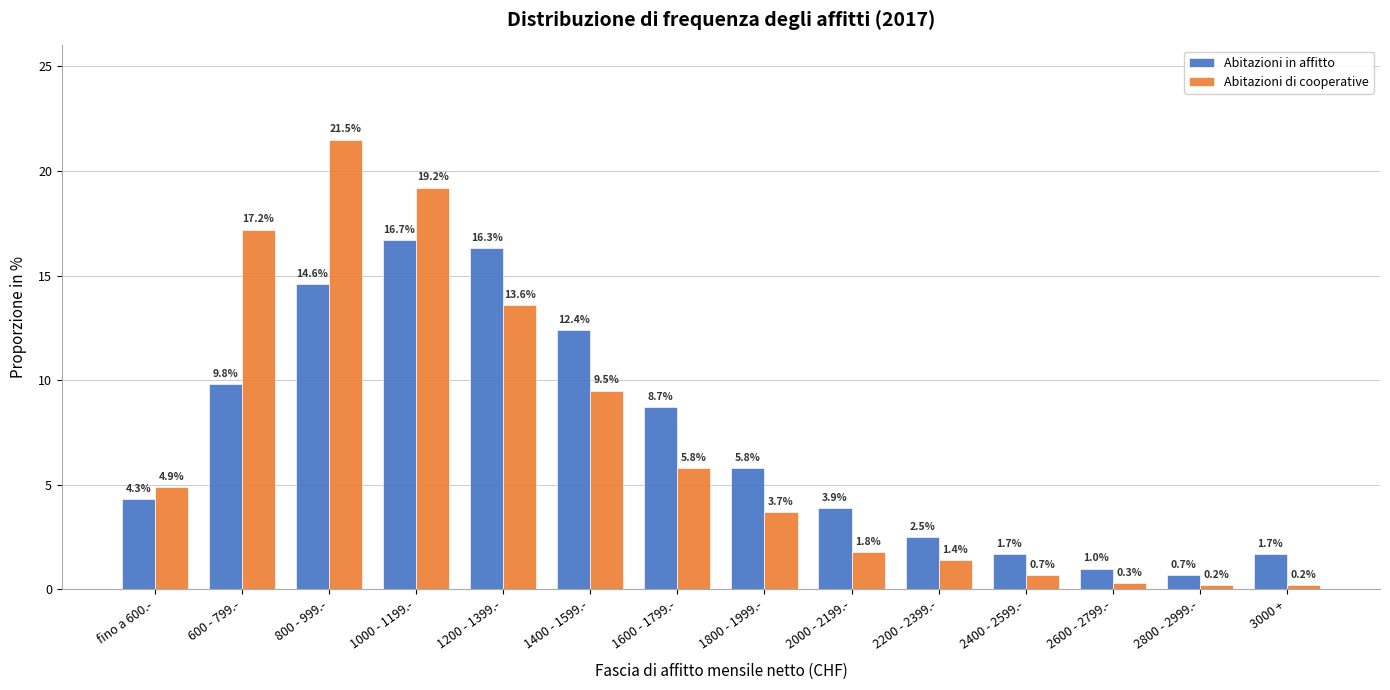

Reading left to right, list all the values displayed in this chart.

Abitazioni in affitto: 4.3	9.8	14.6	16.7	16.3	12.4	8.7	5.8	3.9	2.5	1.7	1.0	0.7	1.7
Abitazioni di cooperative: 4.9	17.2	21.5	19.2	13.6	9.5	5.8	3.7	1.8	1.4	0.7	0.3	0.2	0.2